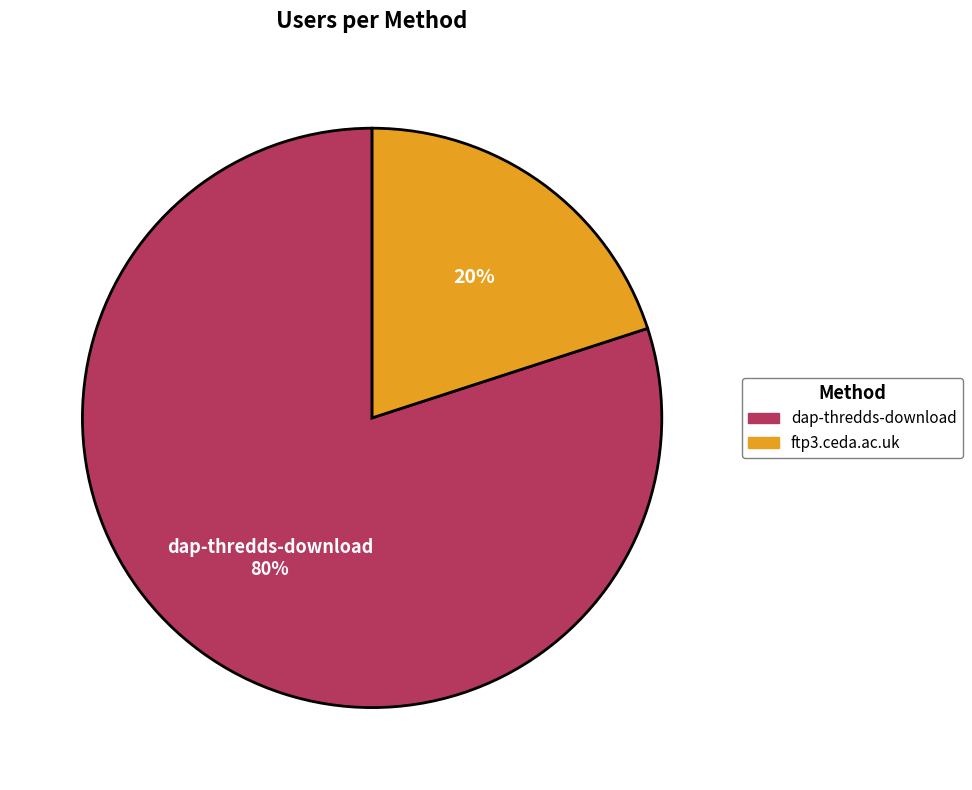

How many segments does this pie chart have?

2